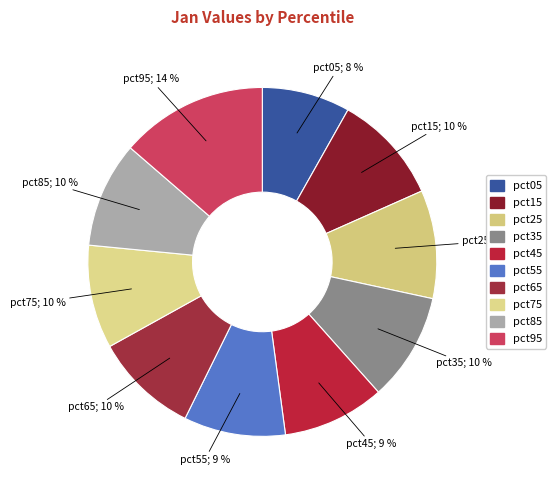

Does any single category account for the majority?

No